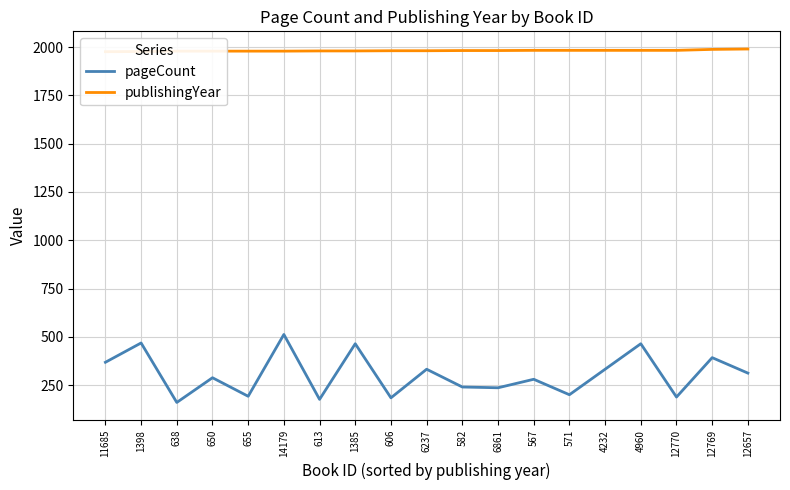

What is the label of the 15th point from the right?

655